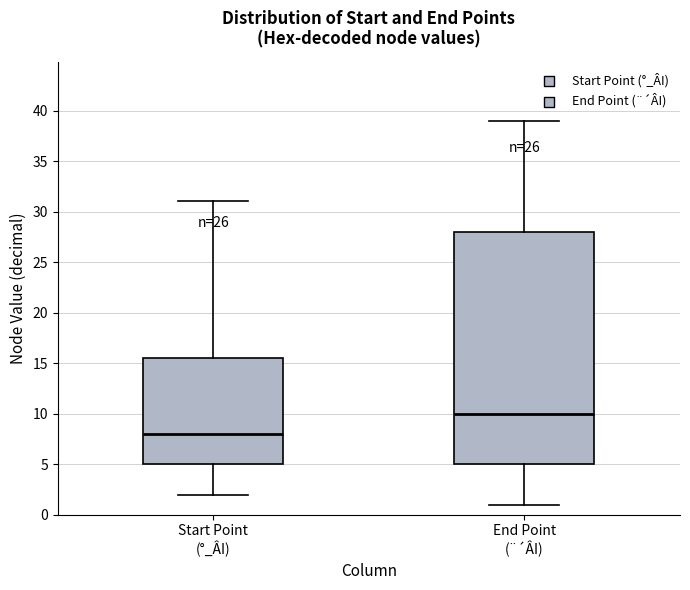

Where does the median line of the box for Start Point (°_ÂI) sit on the y-axis? The values are not printed on the chart, so give them approximately, as read against the axis.

8.0